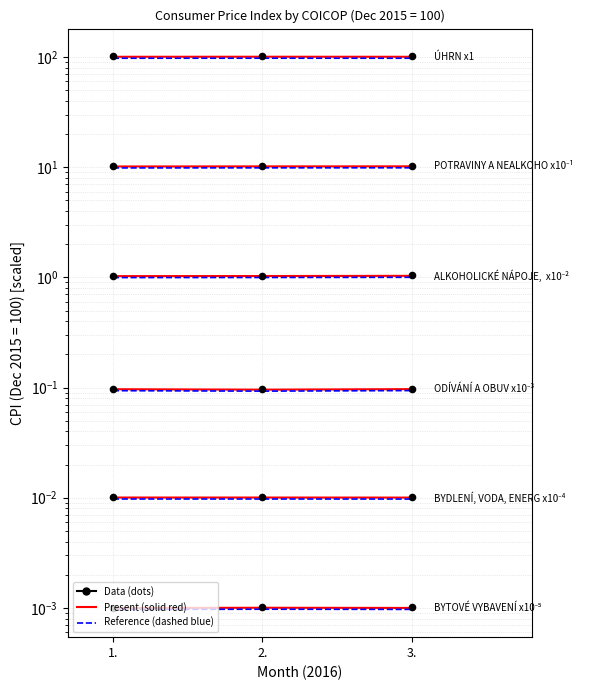

Is the value of BYTOVÉ VYBAVENÍ (x10⁻⁵) at 2. greater than the value of BYDLENÍ, VODA, ENERGIE, PALIVA (x10⁻⁴) at 1.?

No